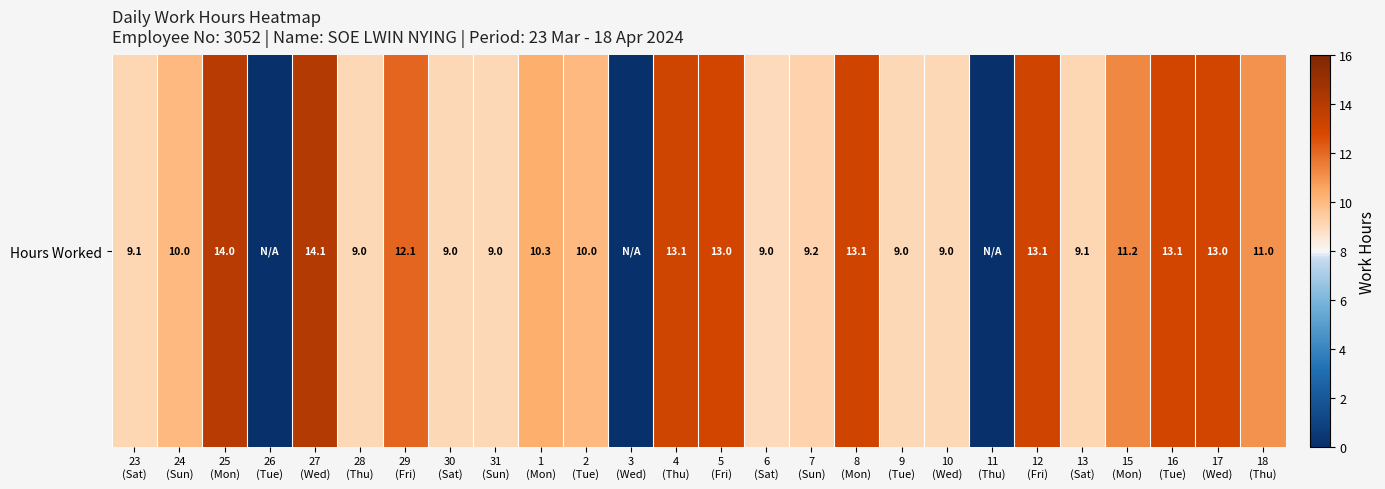

At which category does the chart reach its peak across all series?

27
(Wed)